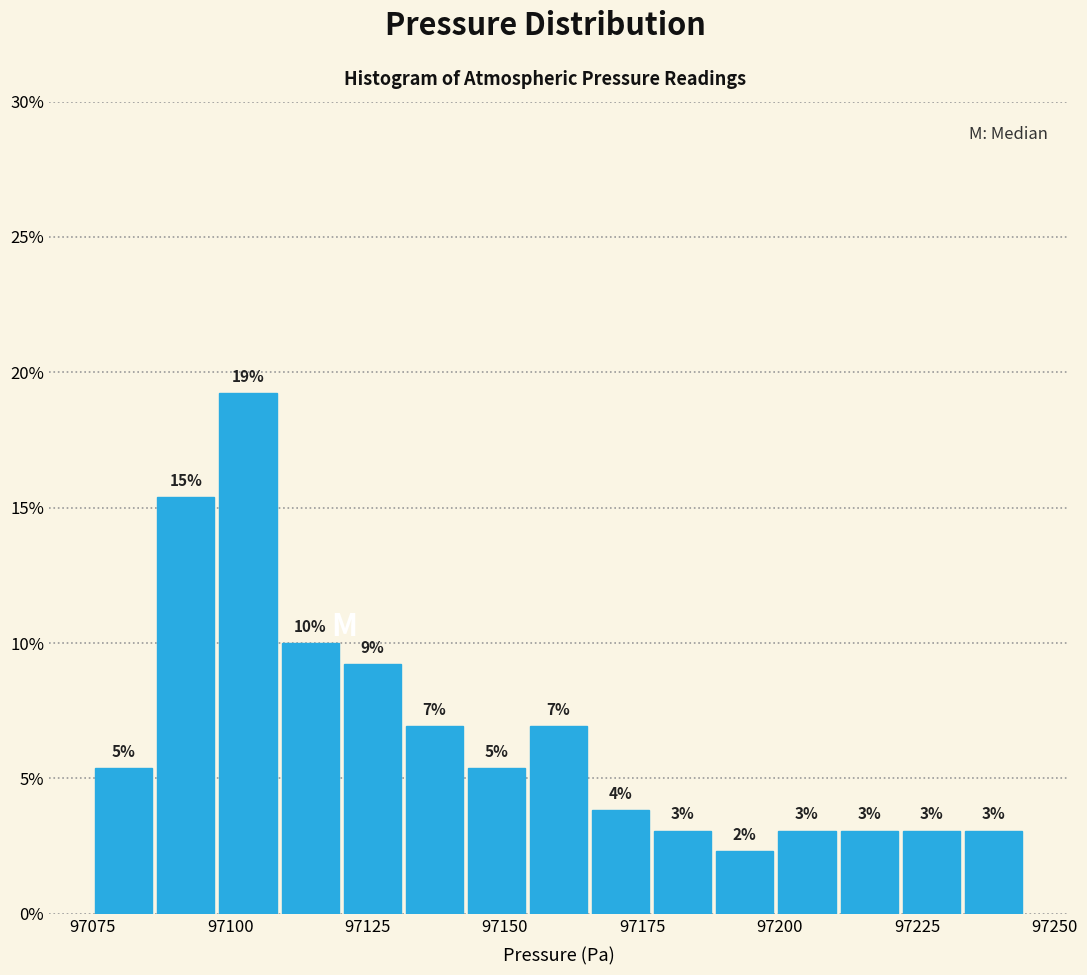

Read against the x-axis, roughly where is the centre of the tallest bar?

97105